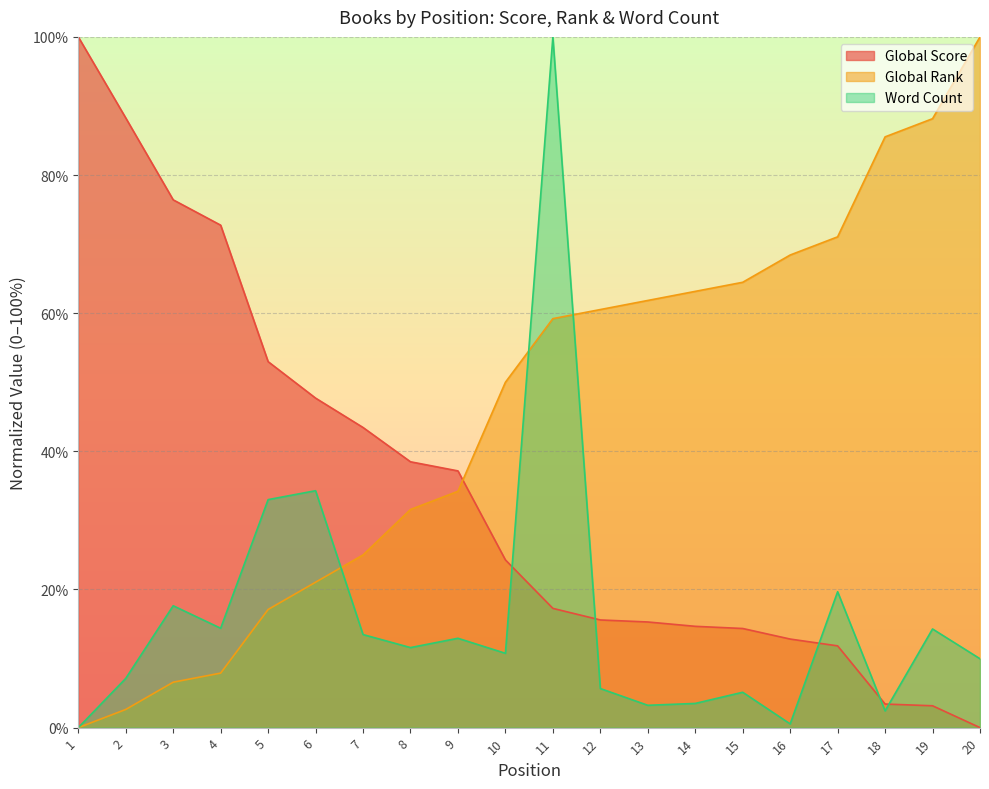

What is the highest value of the Global Rank series?

100.0